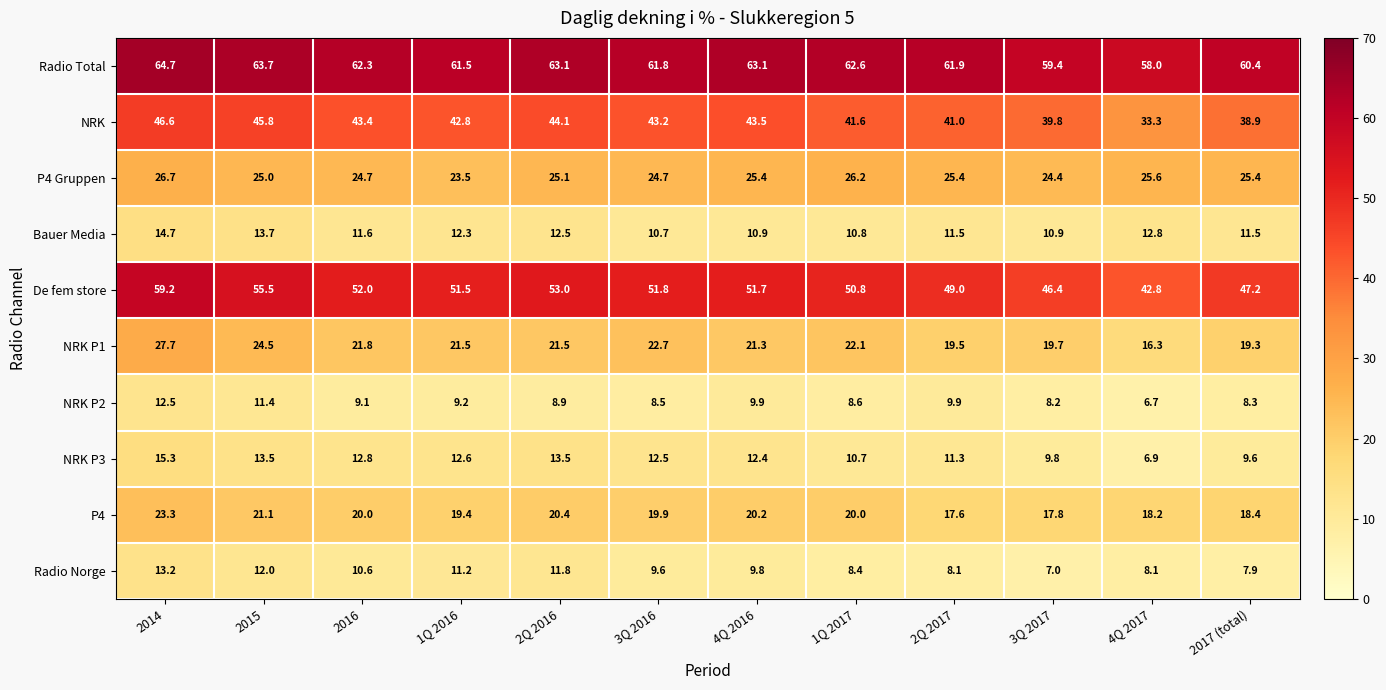

What is the spread (max minus min) of values at 2Q 2017?

53.8